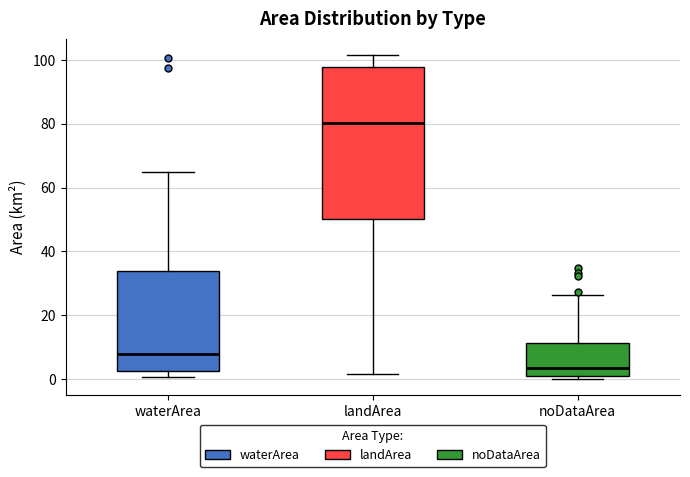

Which box's median line is the lowest?

noDataArea